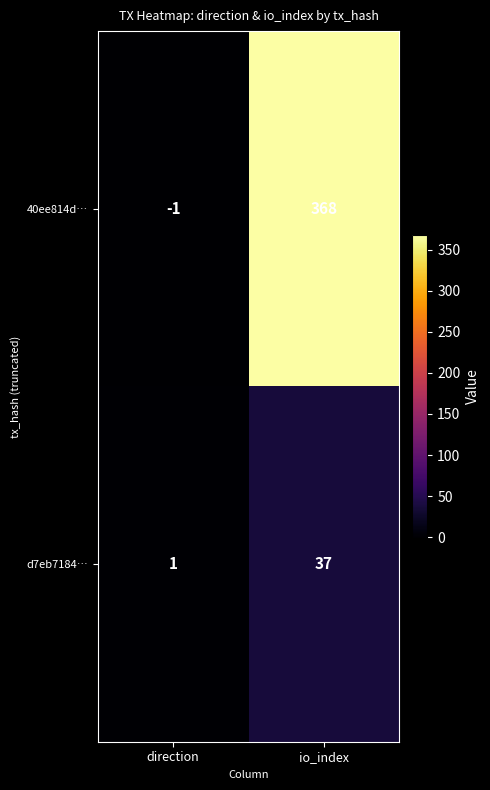

At which category does the chart reach its minimum across all series?

direction